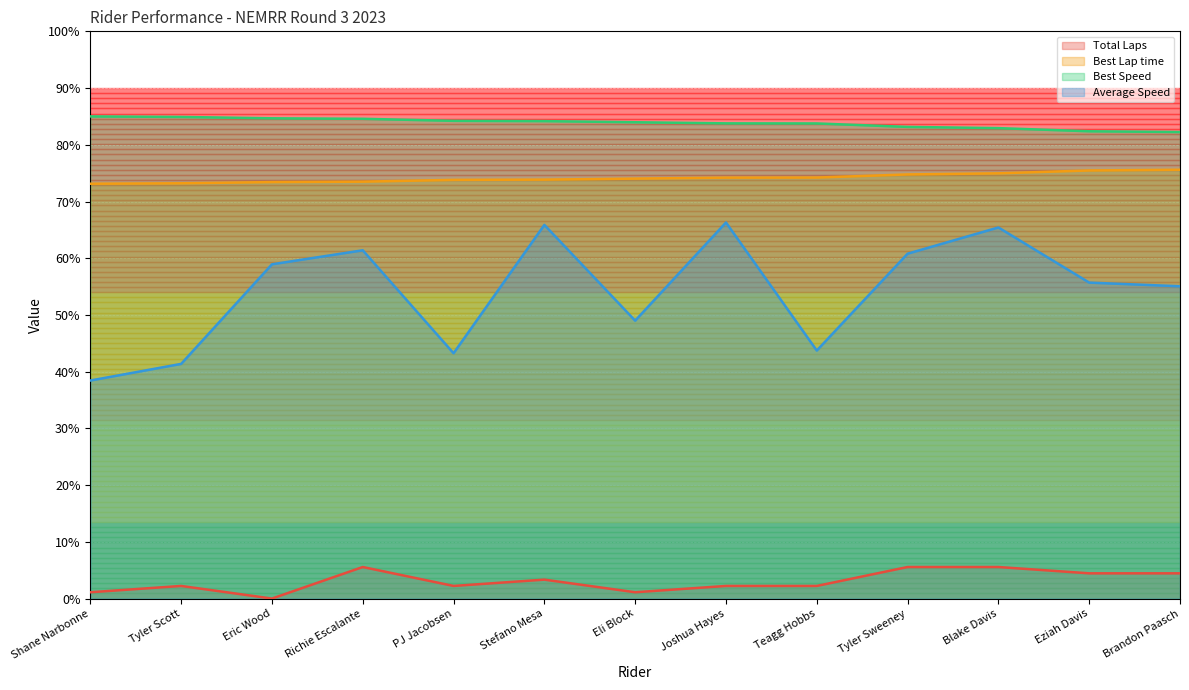

Between Teagg Hobbs and Blake Davis, which series saw the biggest shift?

Average Speed